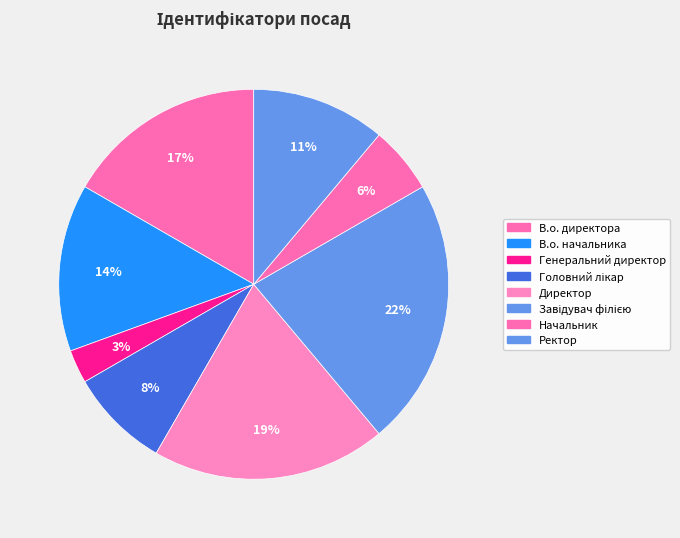

Rank the categories by value from lowest to highest.

Генеральний директор, Начальник, Головний лікар, Ректор, В.о. начальника, В.о. директора, Директор, Завідувач філією